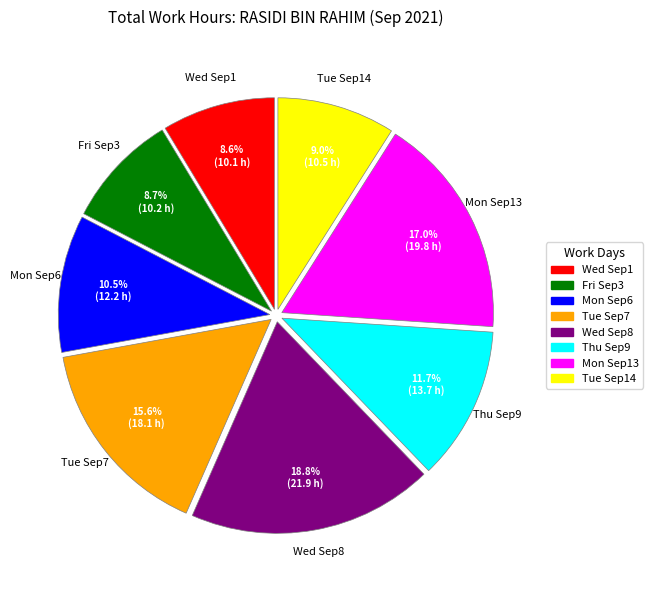

Count the number of slices in the pie.

8